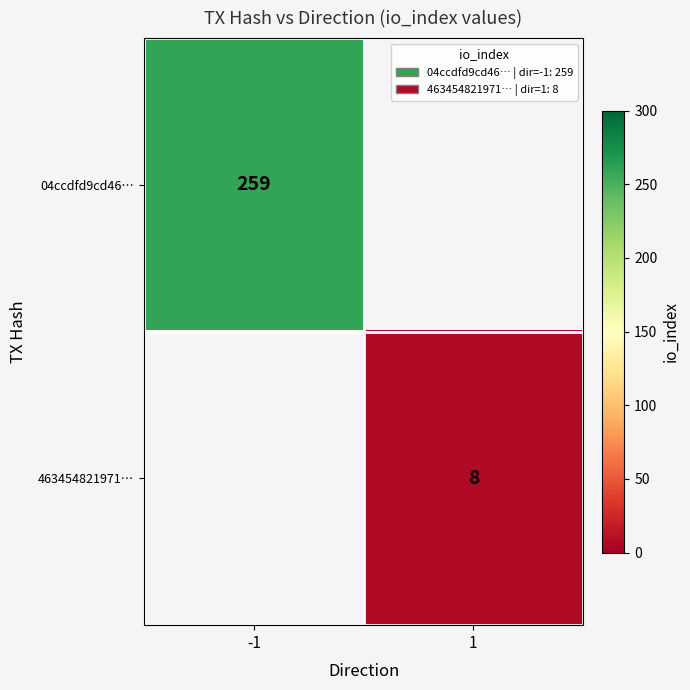

The value of 463454821971… at 1 is 8. True or false?

True